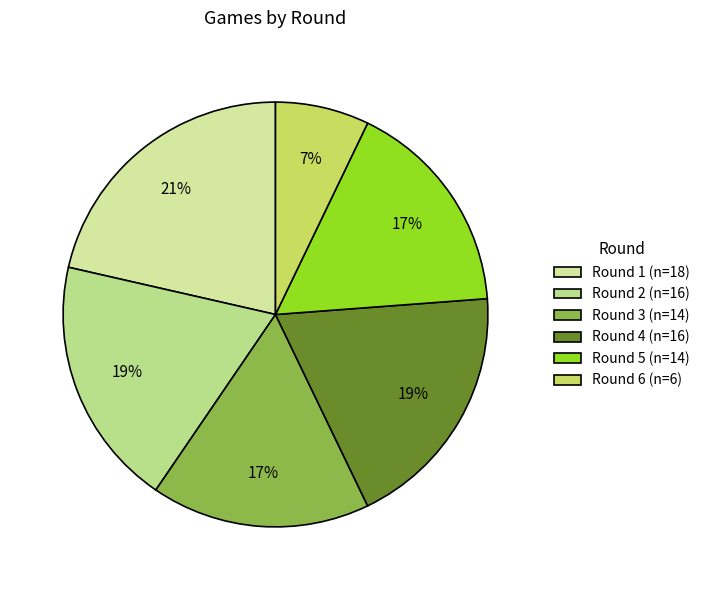

Combined, do Round 5 and Round 6 account for over 50%?

No